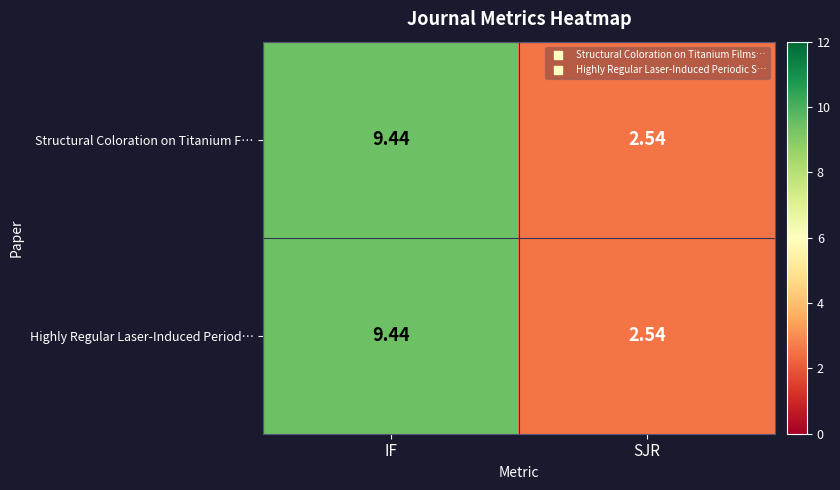

List the labels in order of Structural Coloration on Titanium F… value, largest first.

IF, SJR